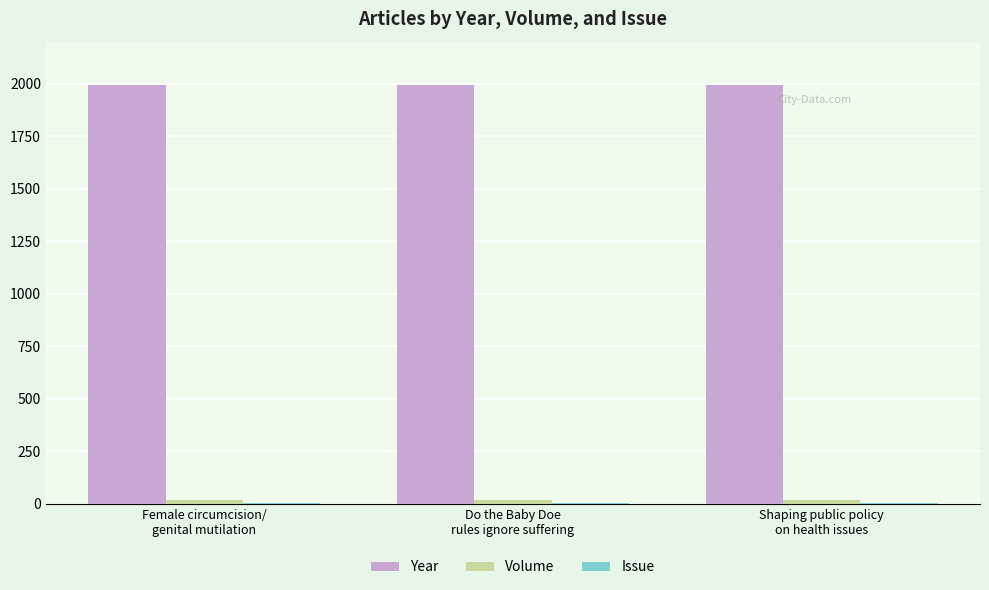

What is the maximum value for Year?

1994